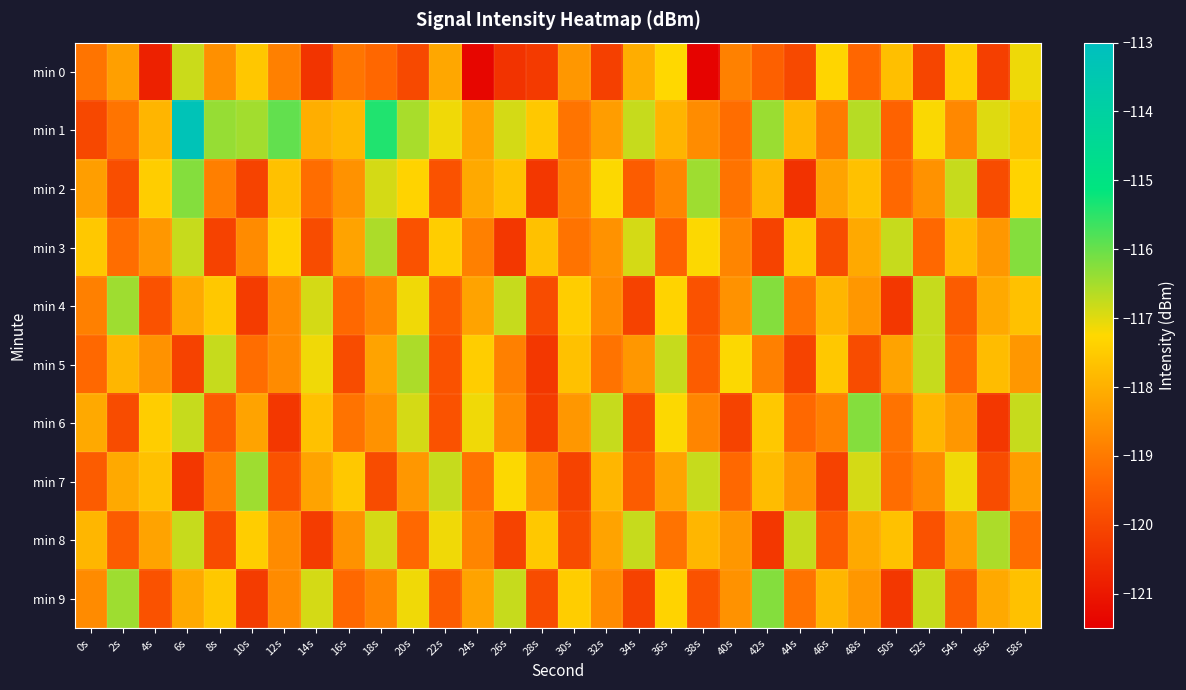

How many categories are shown in the chart?

30